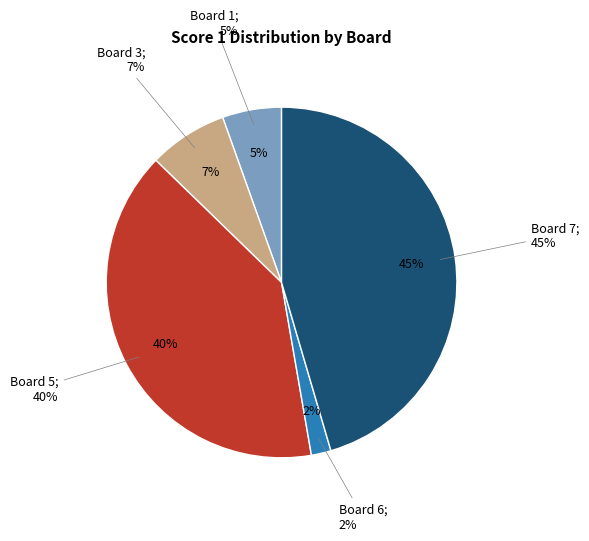

Do Board 6 and Board 3 together represent more than half of the pie?

No